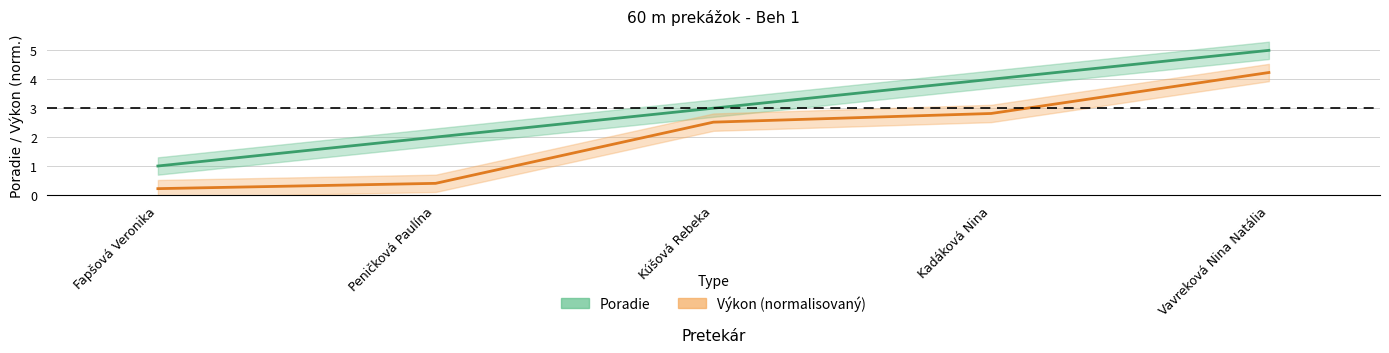

True or false: Výkon has more than 1 interior local peaks.

False